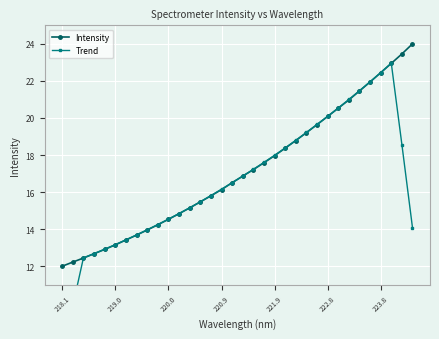

At how many categories does at least one series exceed 16?

19